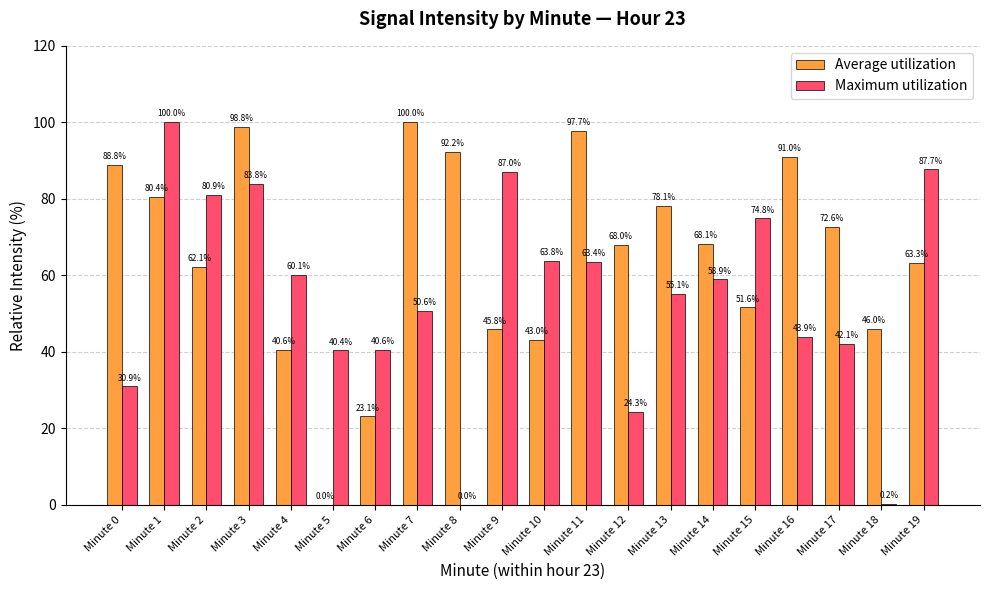

At which category is the sum across all series the highest?

Minute 3